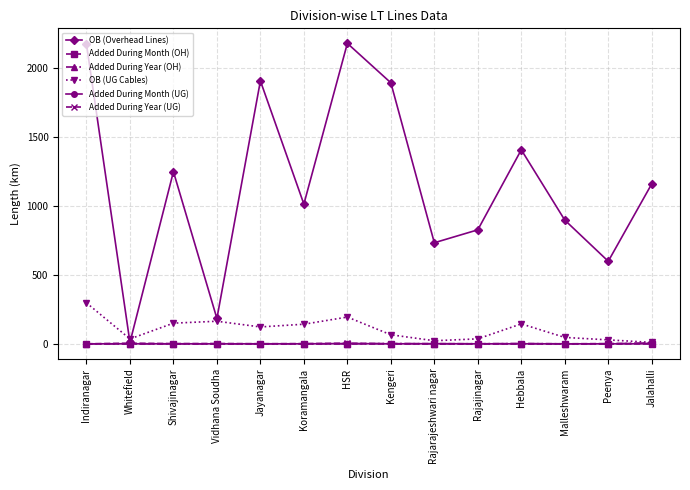

What is the total value across all series at Peenya?

629.8